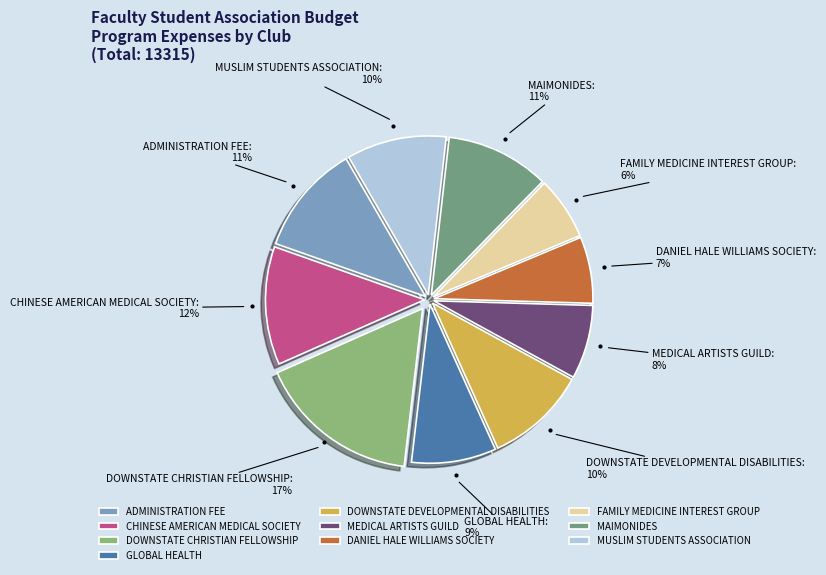

Approximately how many times larger is the value at CHINESE AMERICAN MEDICAL SOCIETY compared to MUSLIM STUDENTS ASSOCIATION?

1.2